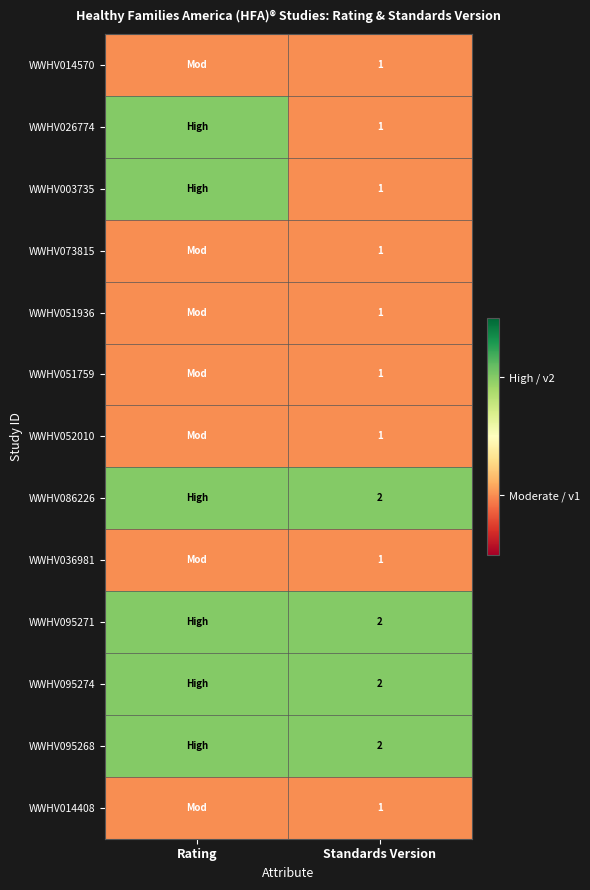

Is it true that WWHV086226 equals 1 at Standards Version?

False